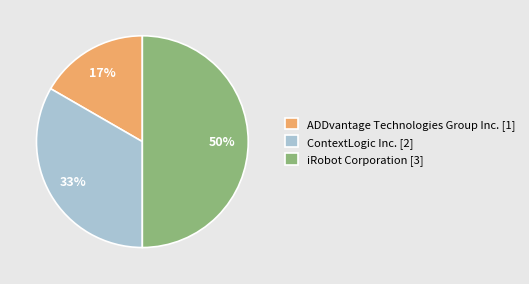

Rank the categories by value from lowest to highest.

ADDvantage Technologies Group Inc., ContextLogic Inc., iRobot Corporation